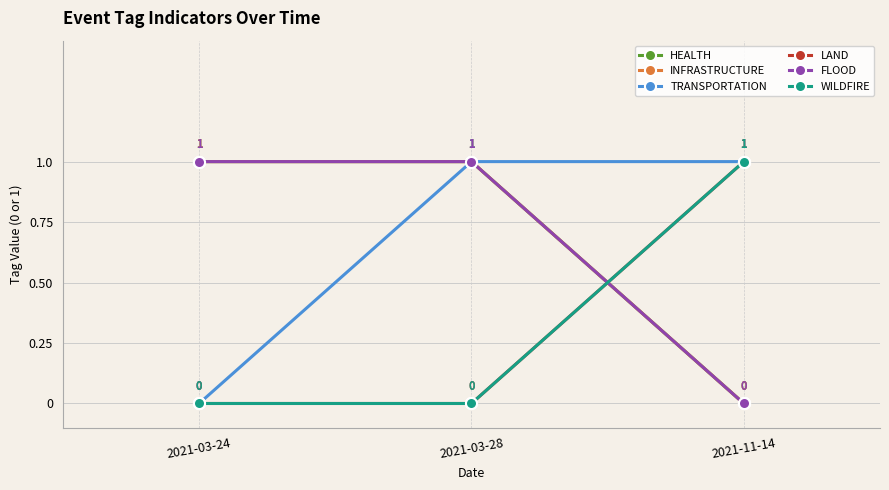

What is the label of the 3rd point from the left?

2021-11-14